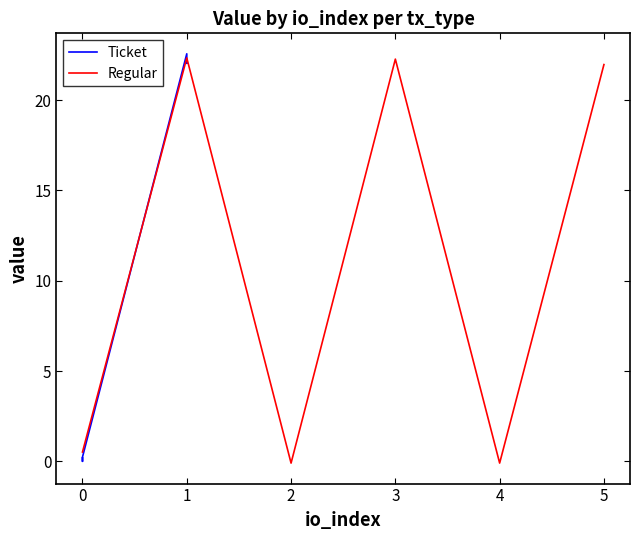

The Ticket series shows 0.0 at 0. True or false?

True